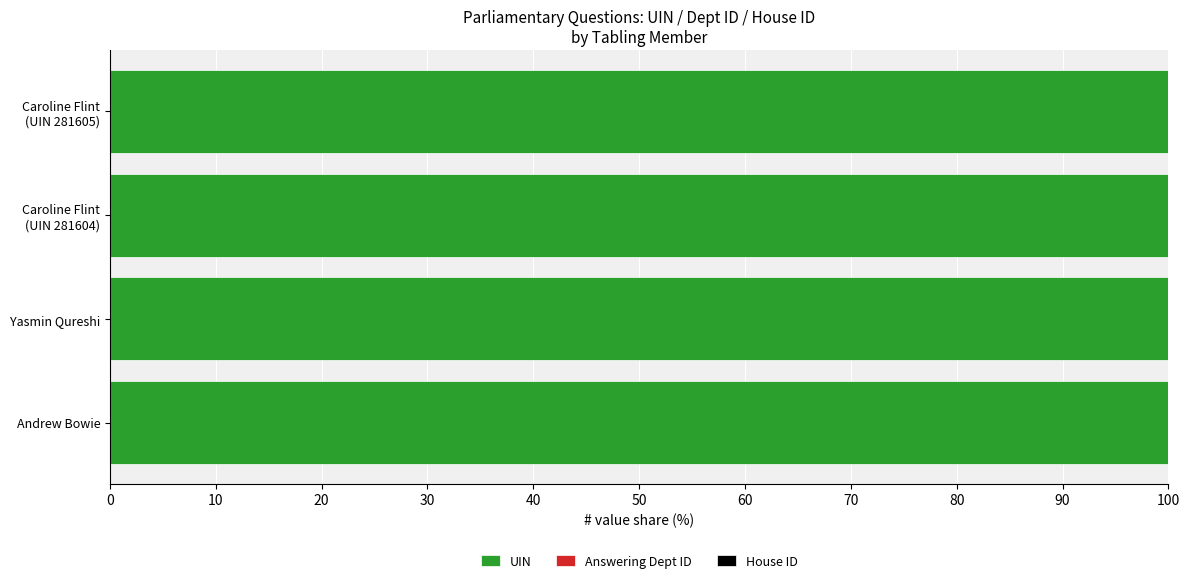

What is the maximum value for UIN?

100.0